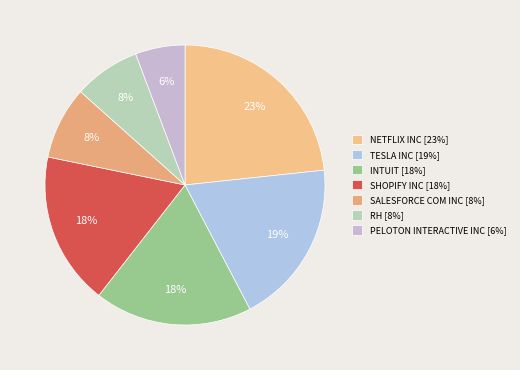

Does SALESFORCE COM INC account for over 50% of the chart?

No